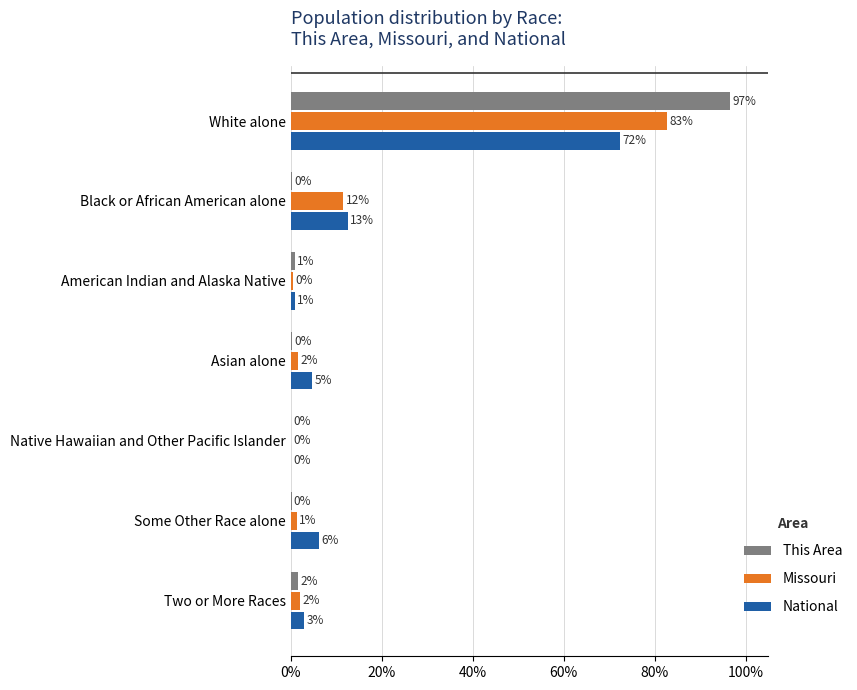

True or false: This Area has a value of 136.0 at White alone.

False